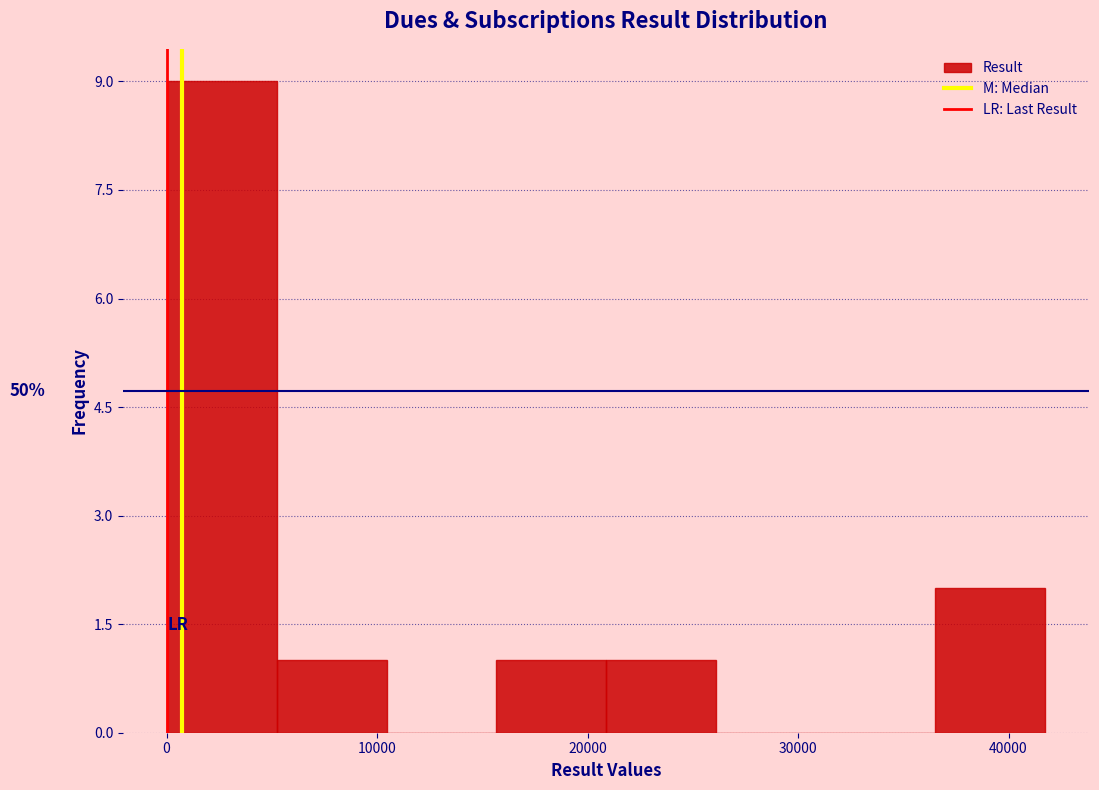

Over which range of the x-axis is the bar tallest?

0 to 5000